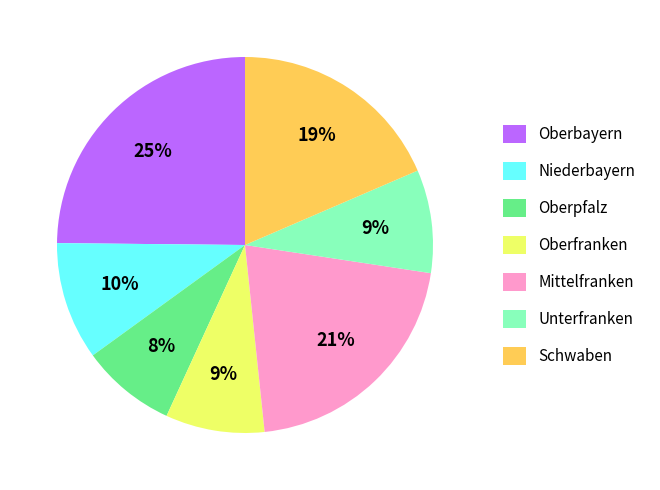

To the nearest percent, what portion does Niederbayern represent?

10%